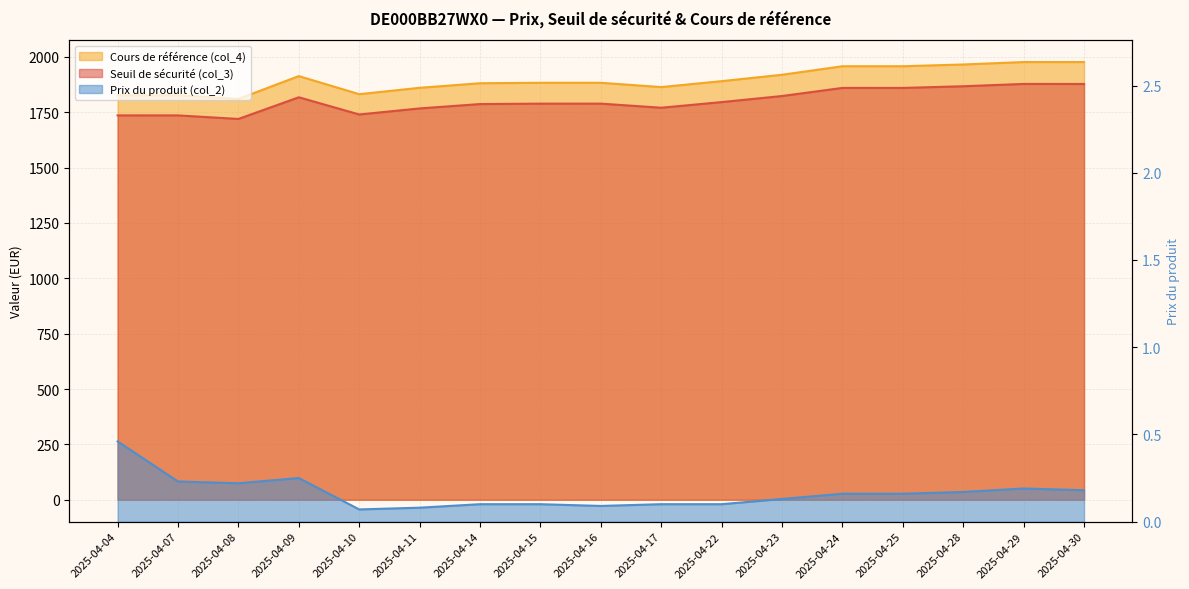

Which series has the widest spread of values?

Cours de référence (col_4)